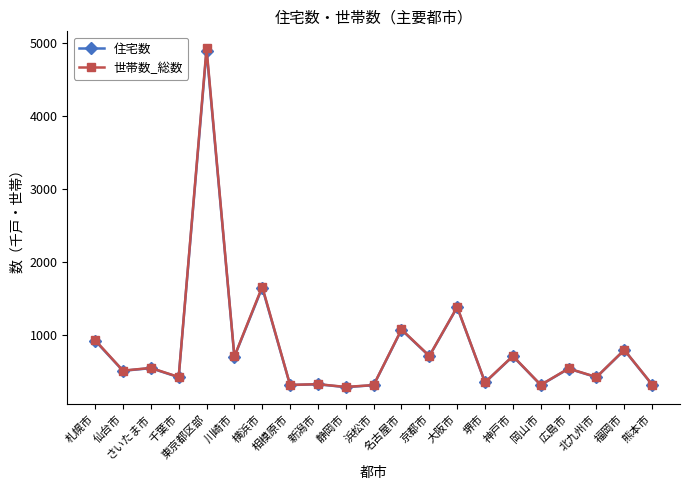

Is the value of 住宅数 at 北九州市 greater than the value of 世帯数_総数 at 広島市?

No